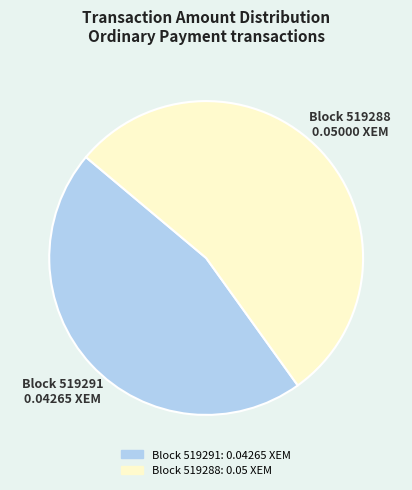

How many segments does this pie chart have?

2